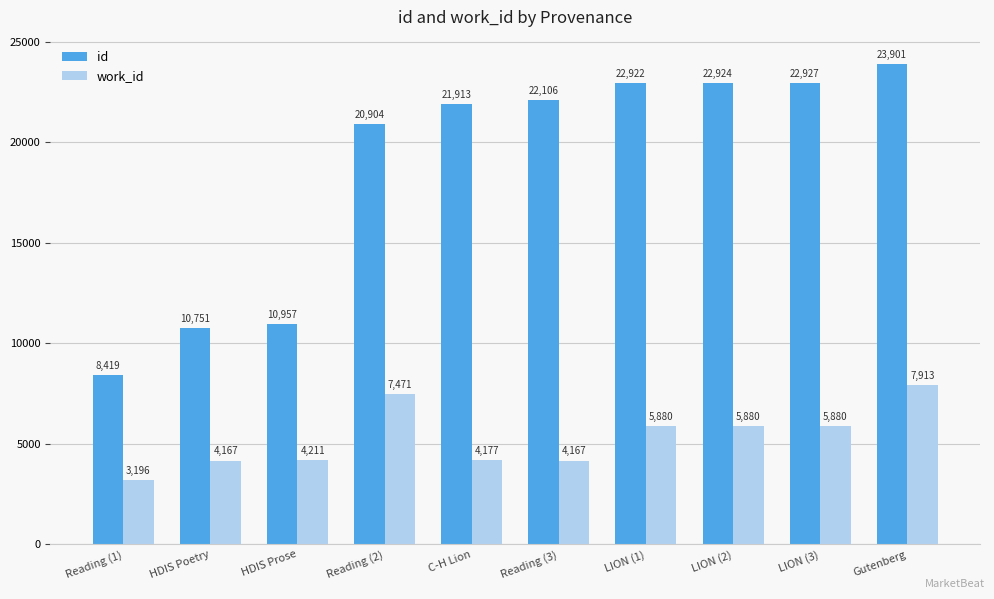

What is the approximate value of work_id at Reading (2), to the nearest 10?

7470